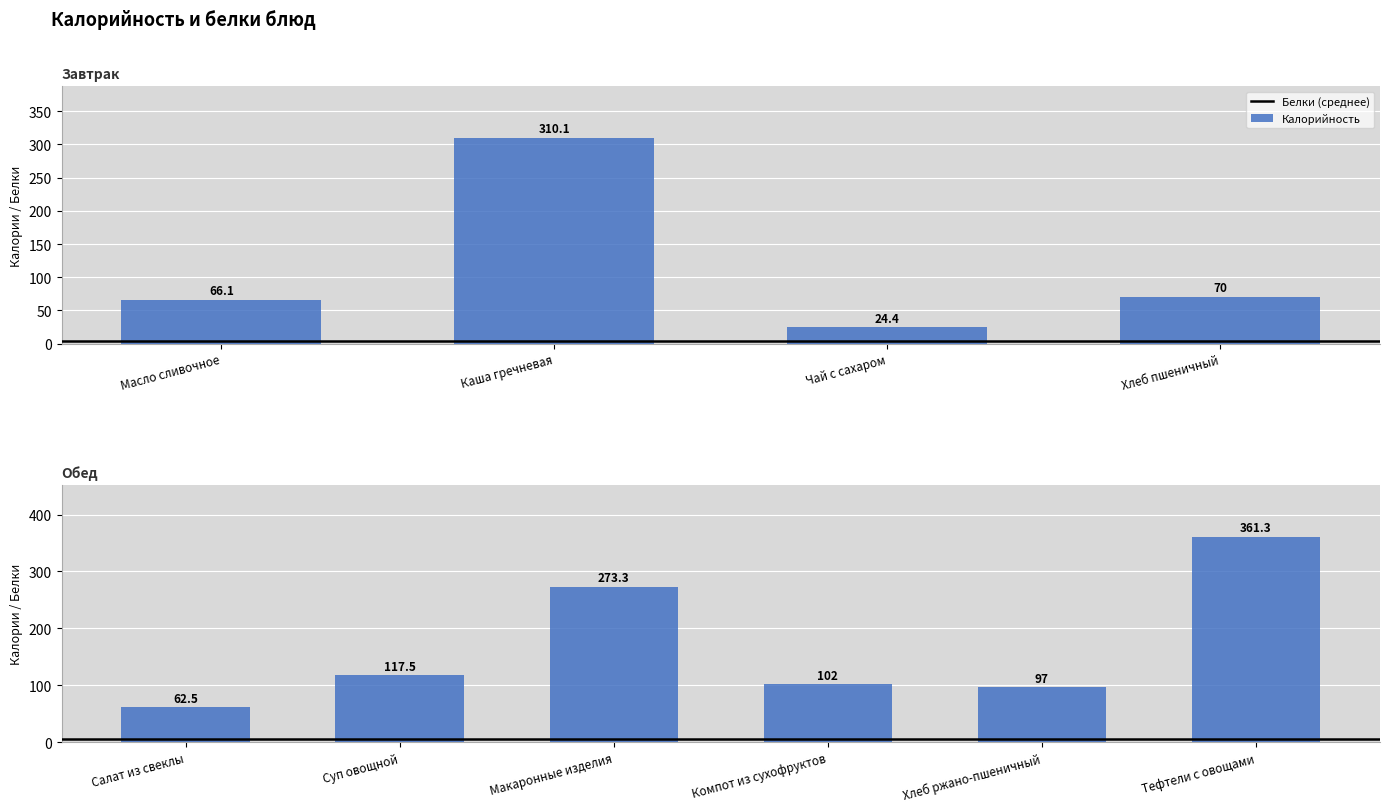

True or false: Белки has a value of 0.1 at Масло сливочное.

True